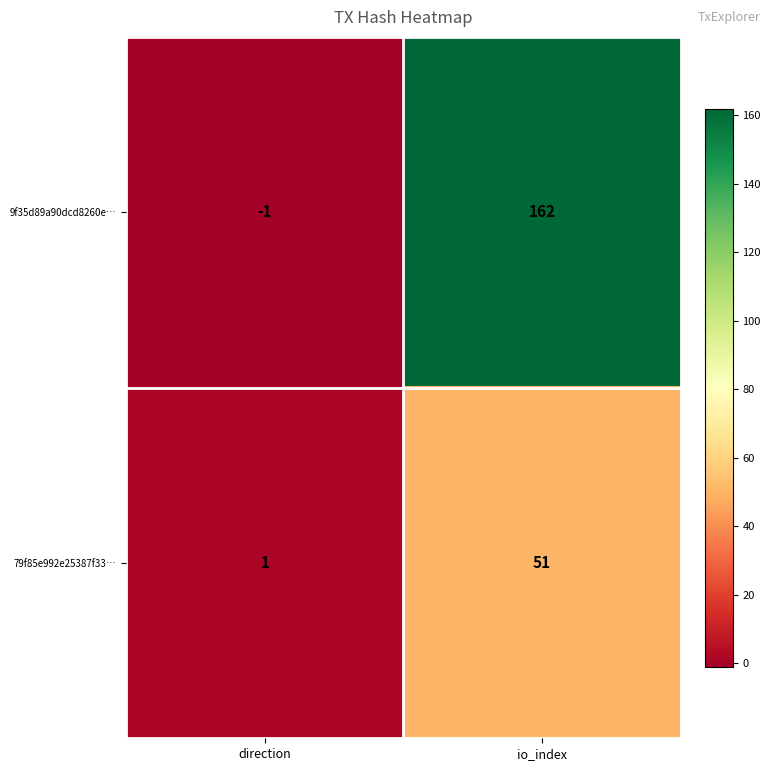

True or false: 79f85e992e25387f33… has a value of 51 at io_index.

True